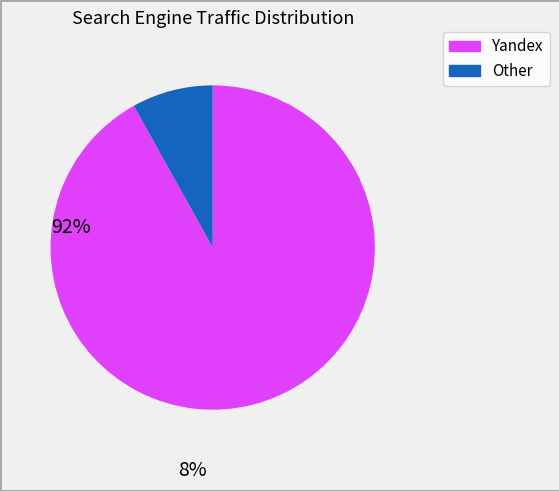

Is there any slice that represents more than half of the pie?

Yes